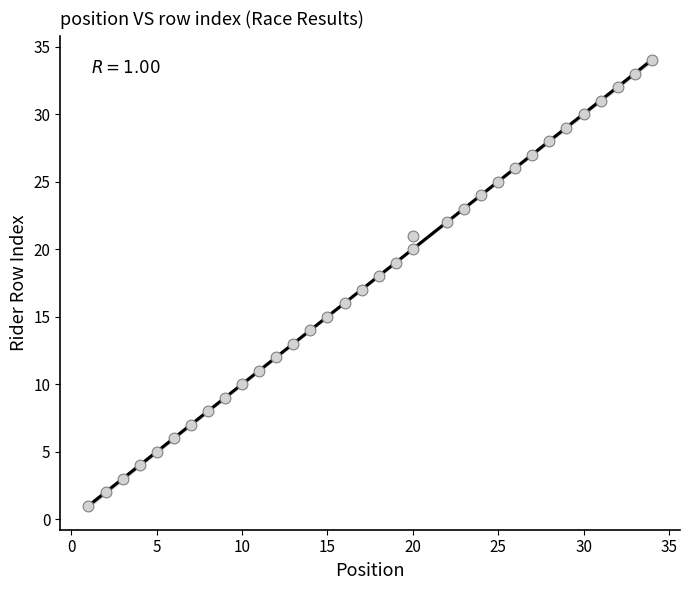

What is the range of Y values (max minus min)?

33